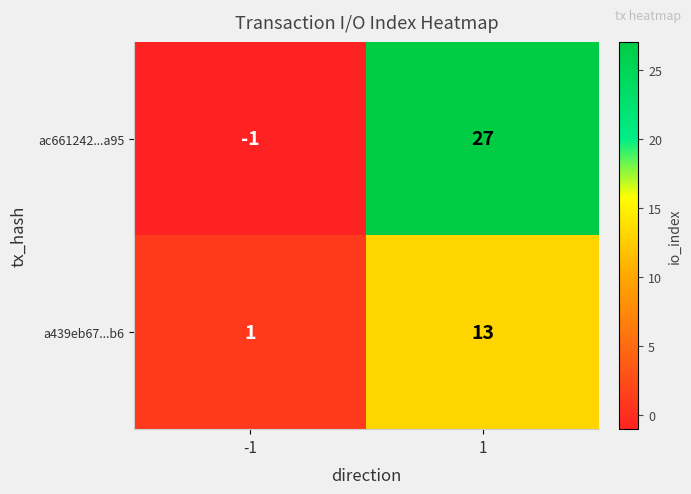

What is the minimum value shown in the chart?

-1